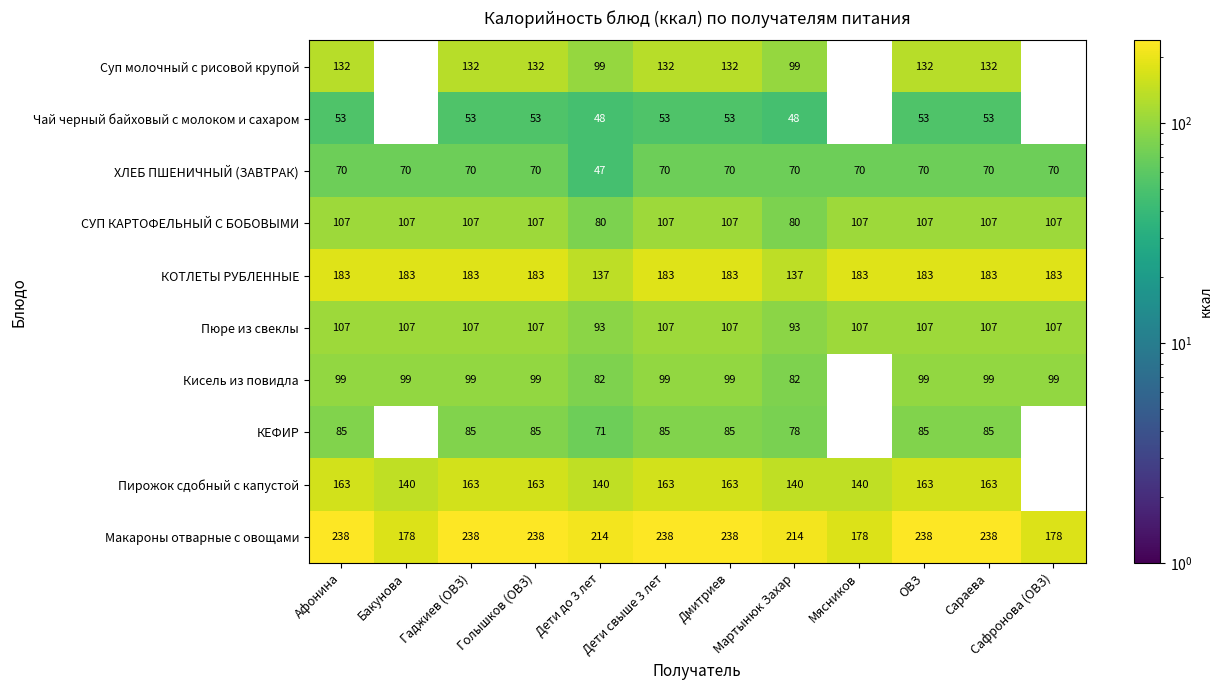

At how many categories does at least one series exceed 86?

12